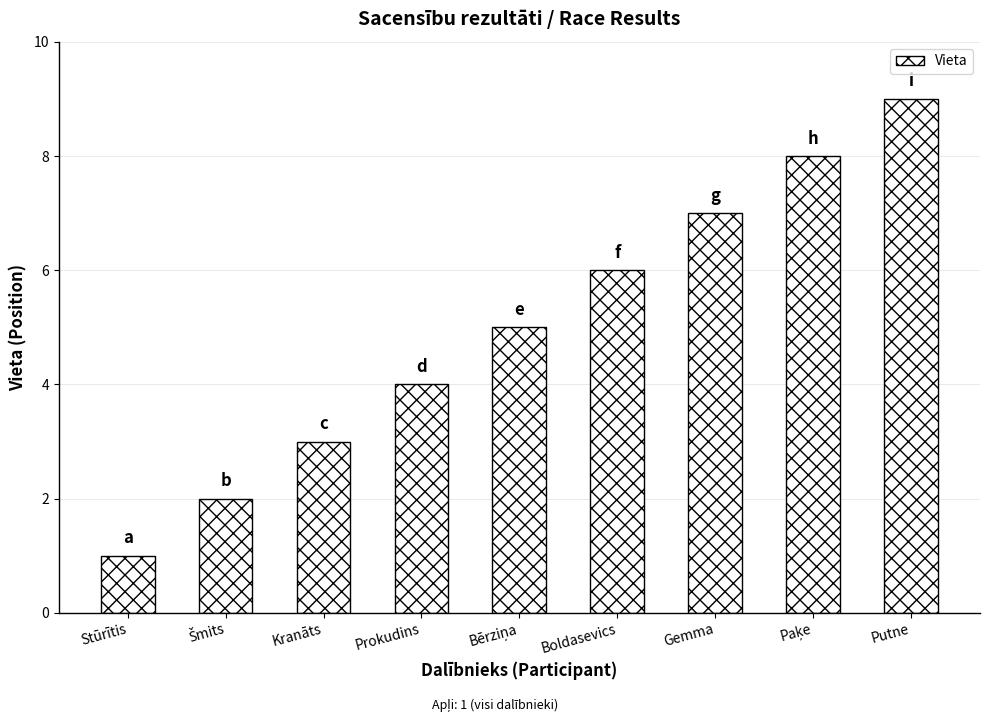

What is the sum of all values?

45